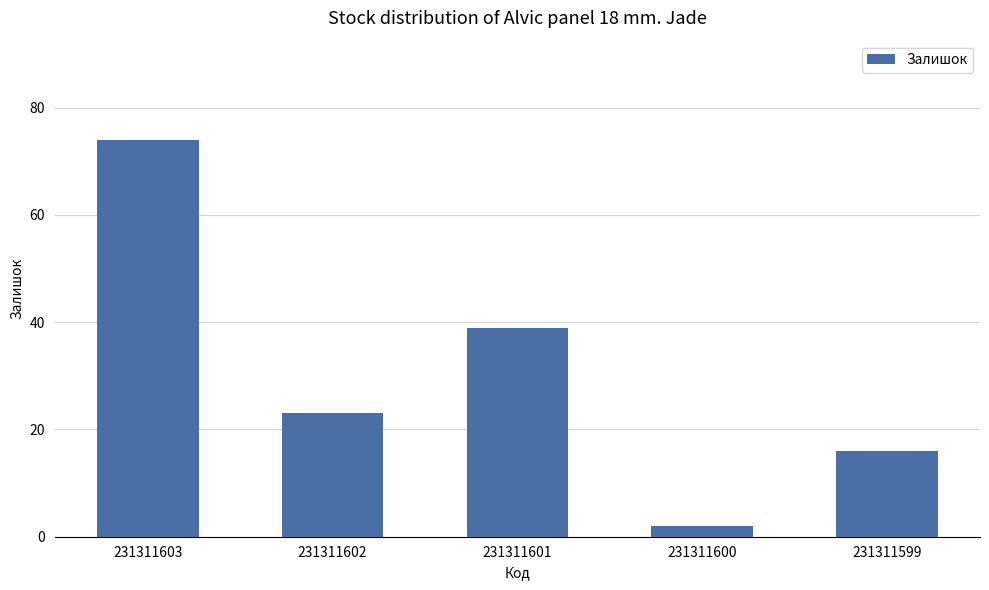

Which has a higher value, 231311599 or 231311603?

231311603